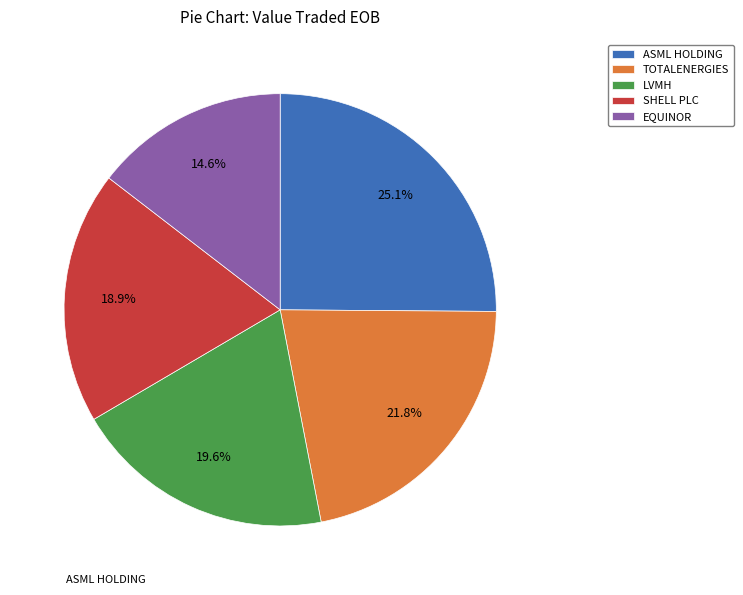

The TOTALENERGIES slice represents 9% of the pie. True or false?

False